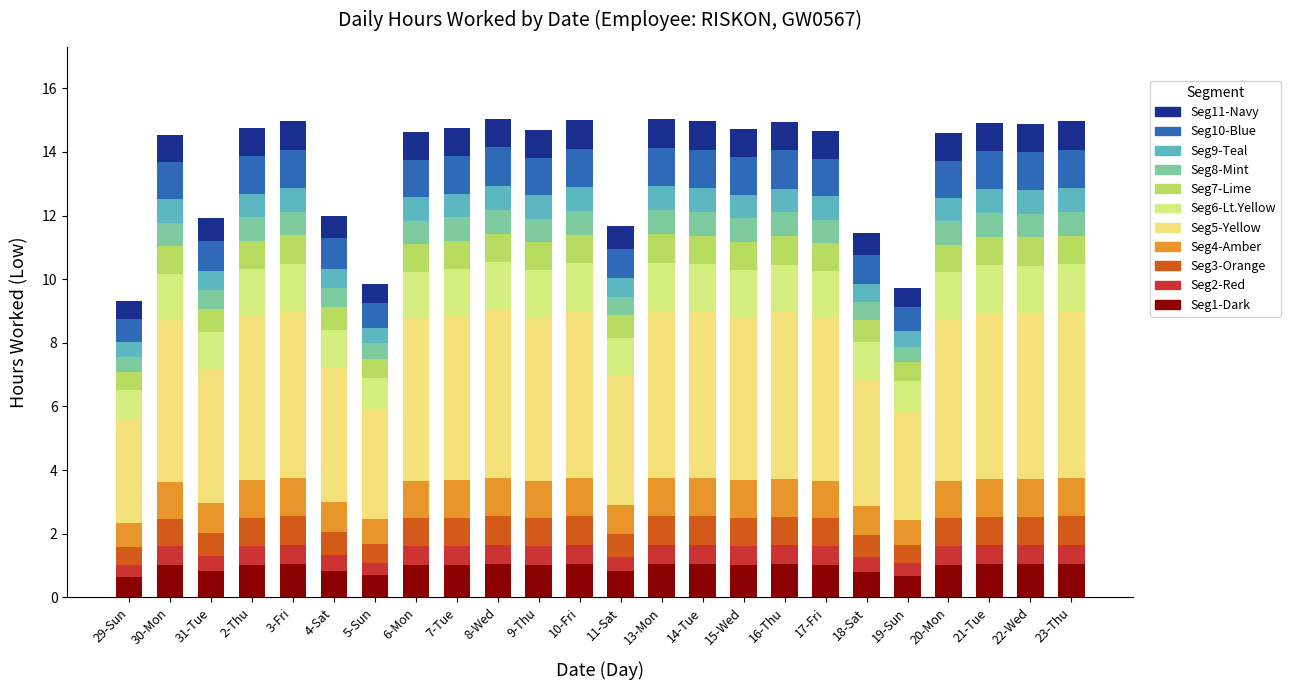

Count the number of data series in this chart.

11